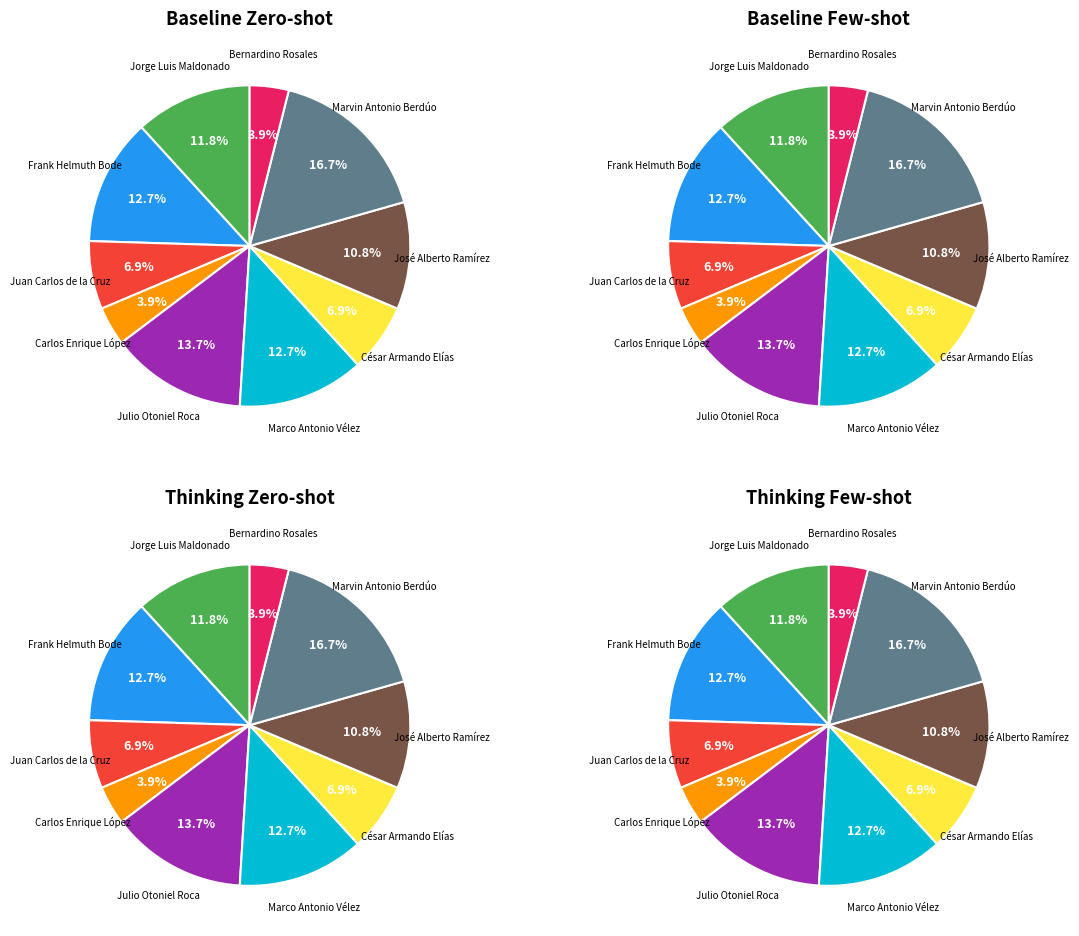

Is it true that César Armando Elías is 1% of the pie?

False